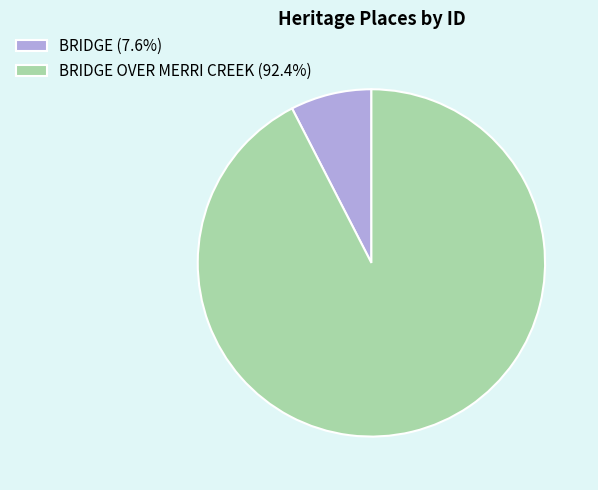

Is there a majority slice in this chart?

Yes